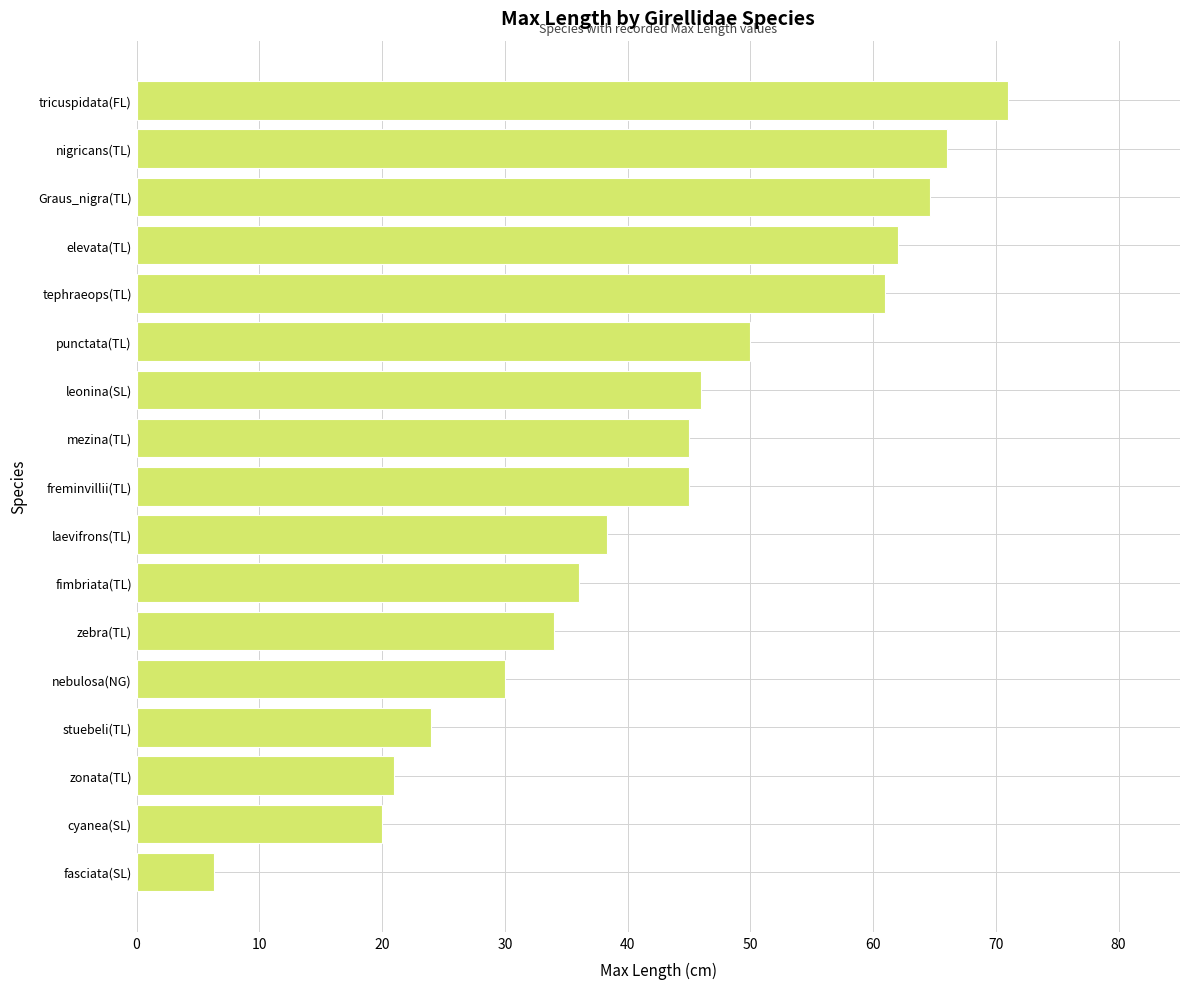

The chart shows a value of 38.3 at laevifrons(TL). True or false?

True